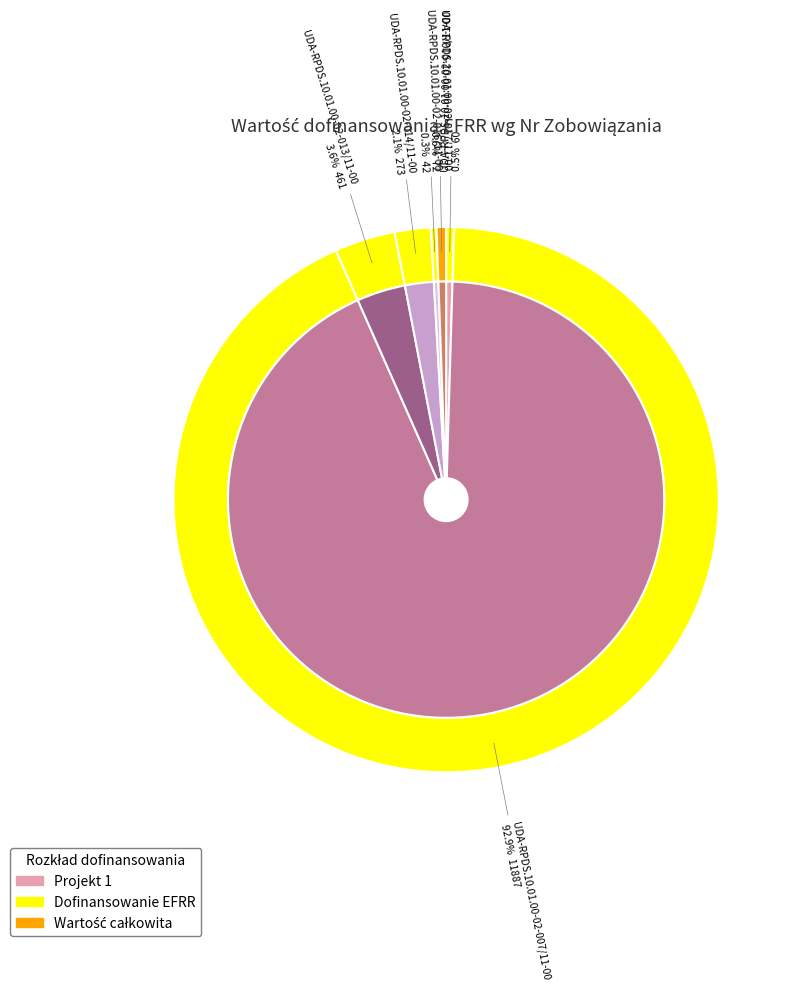

What is the total percentage of UDA-RPDS.10.01.00-02-016/11-00 and UDA-RPDS.10.01.00-02-014/11-00?

2.5%